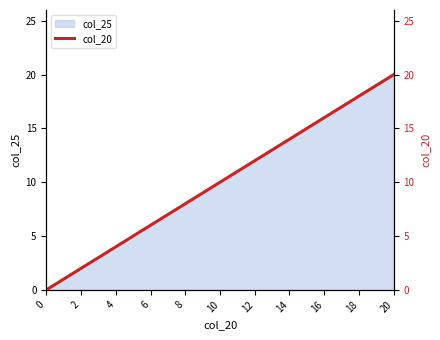

True or false: the data shows 9 at 15.

False